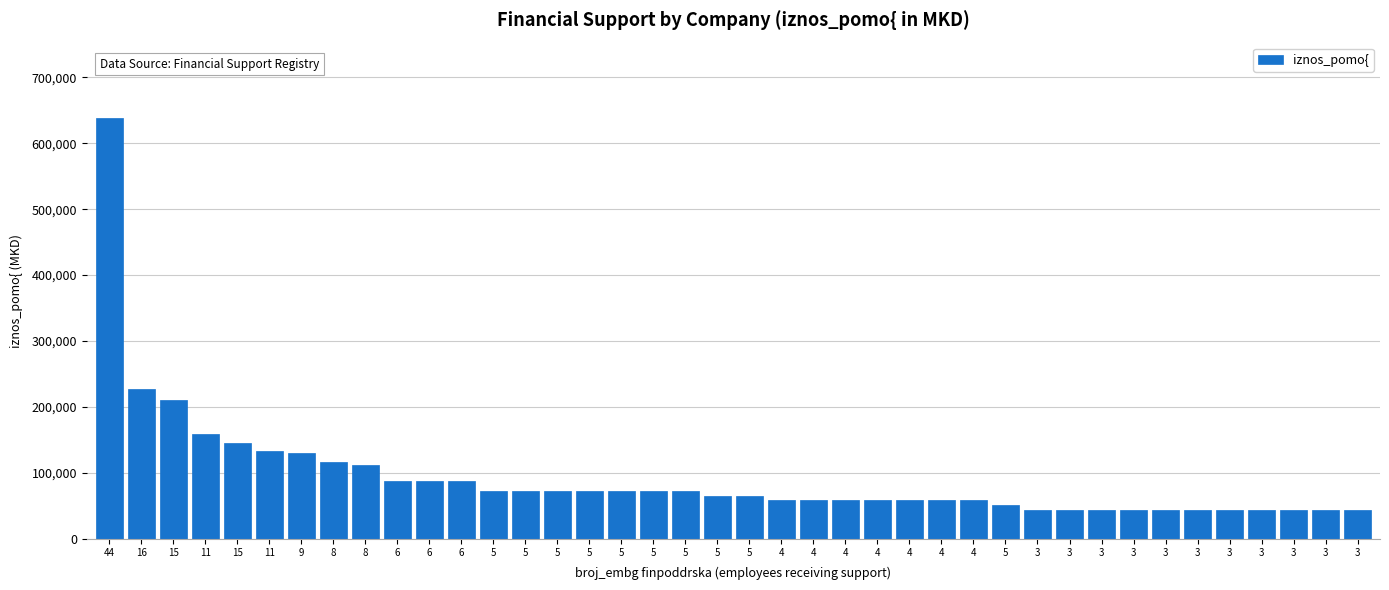

Count the number of categories in the chart.

40